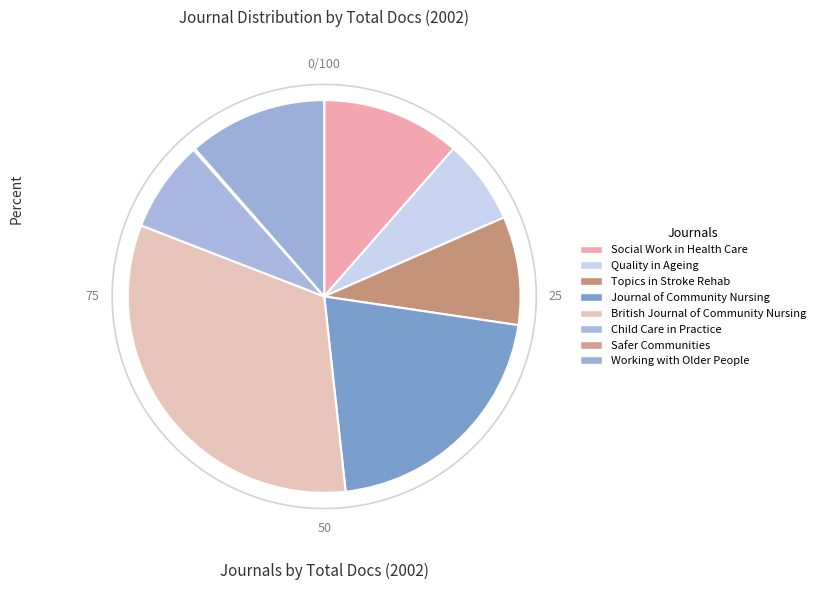

Is there any slice that represents more than half of the pie?

No